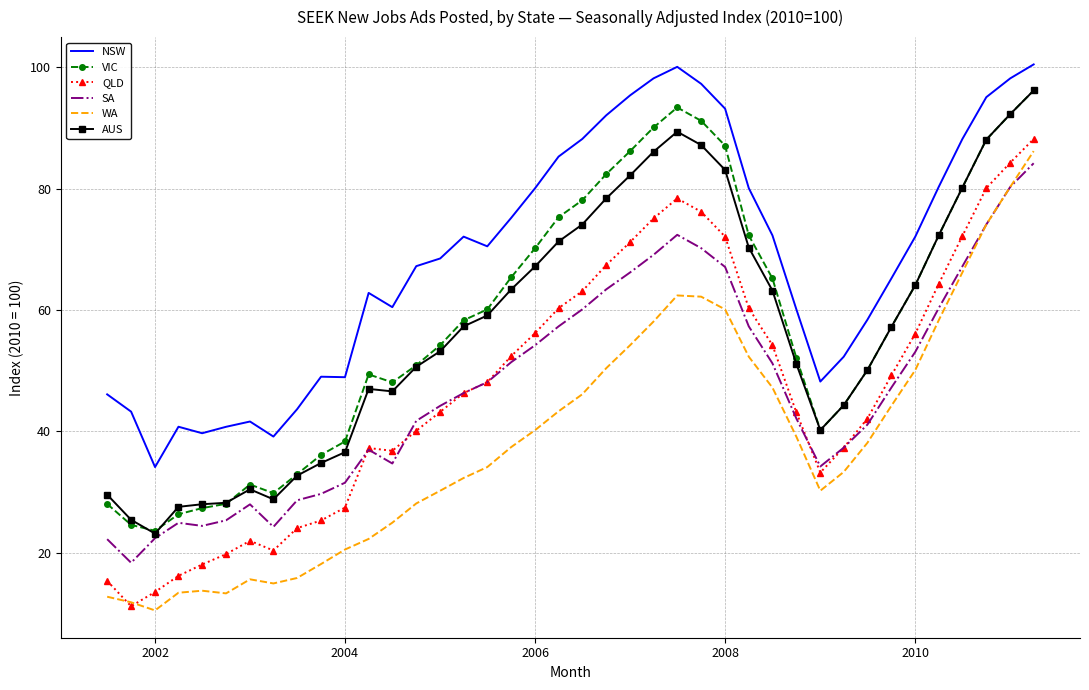

True or false: VIC and NSW intersect in this chart.

False